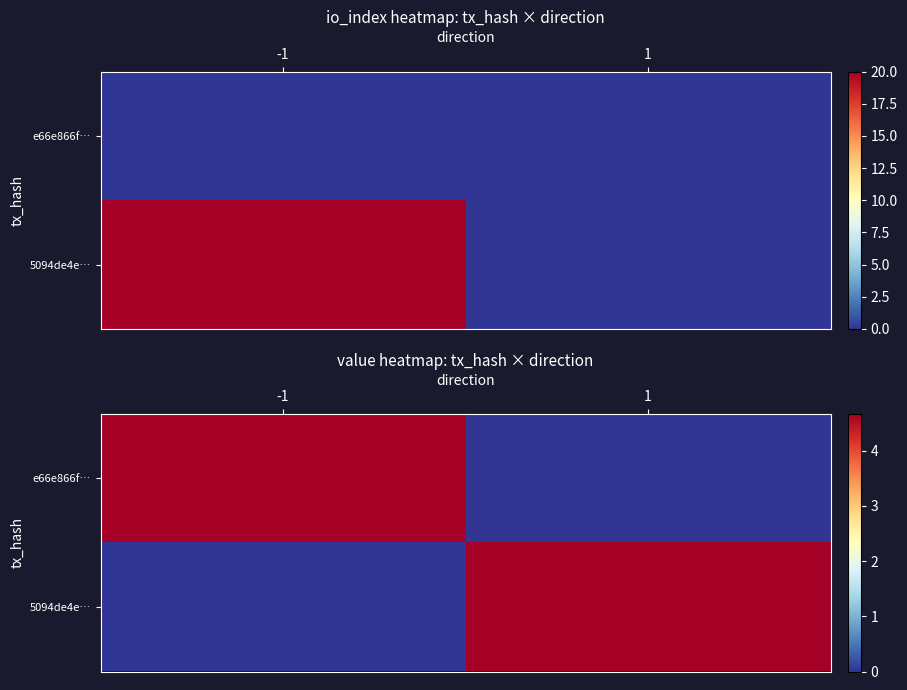

What is the total value across all series at 1?

4.7